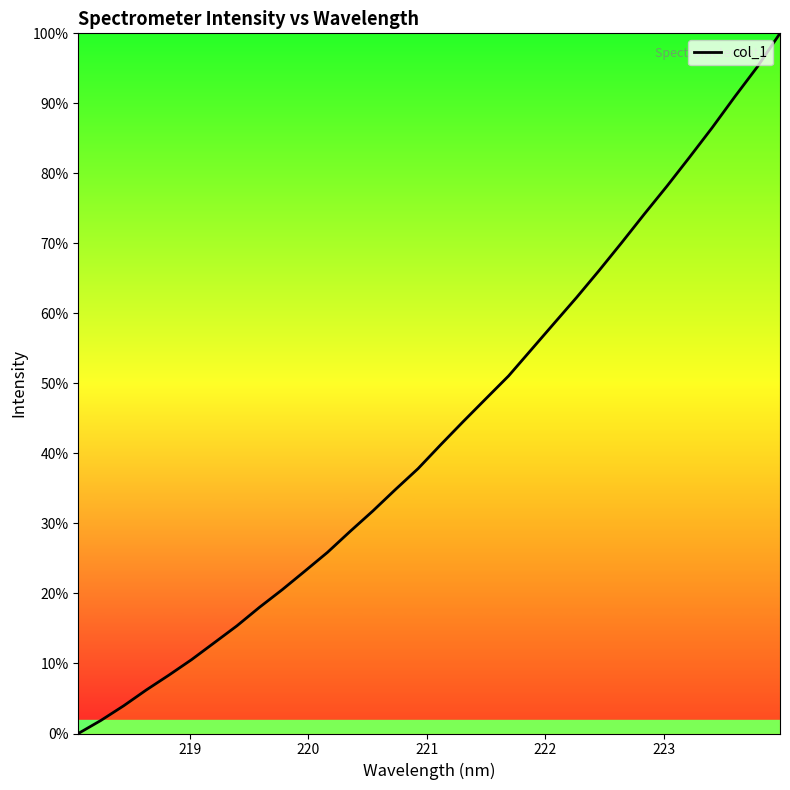

What is the difference between the maximum and minimum values?

100.0